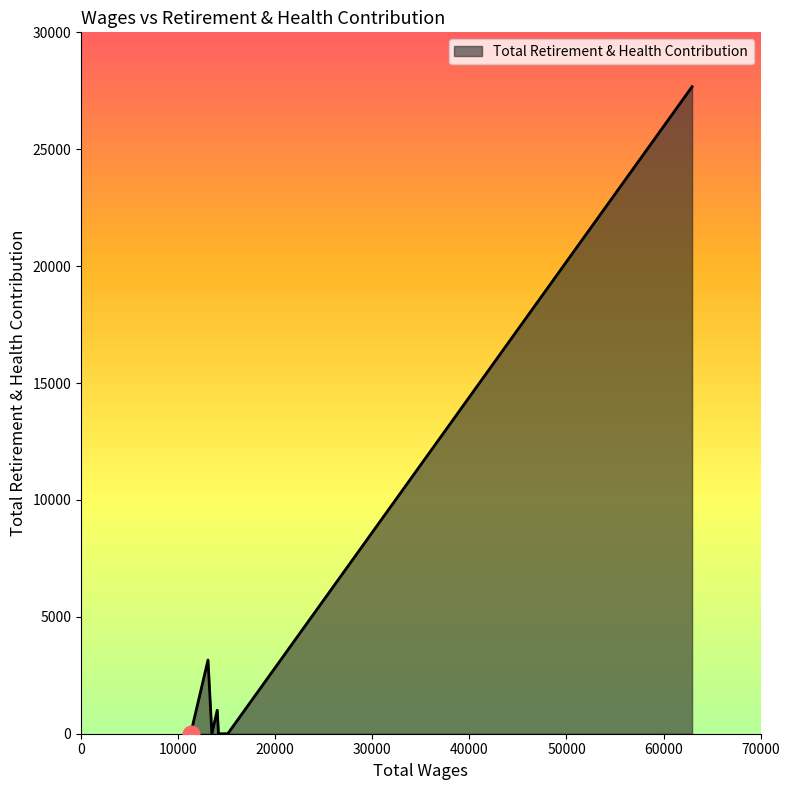

What is the difference between the maximum and minimum values?

27674